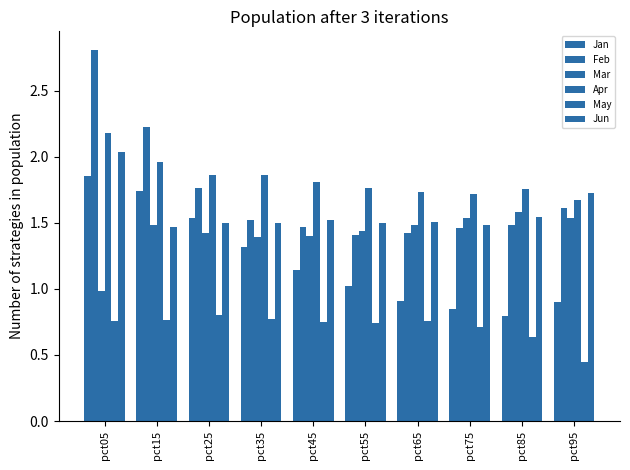

How many values in the Jan series are below 1?

4